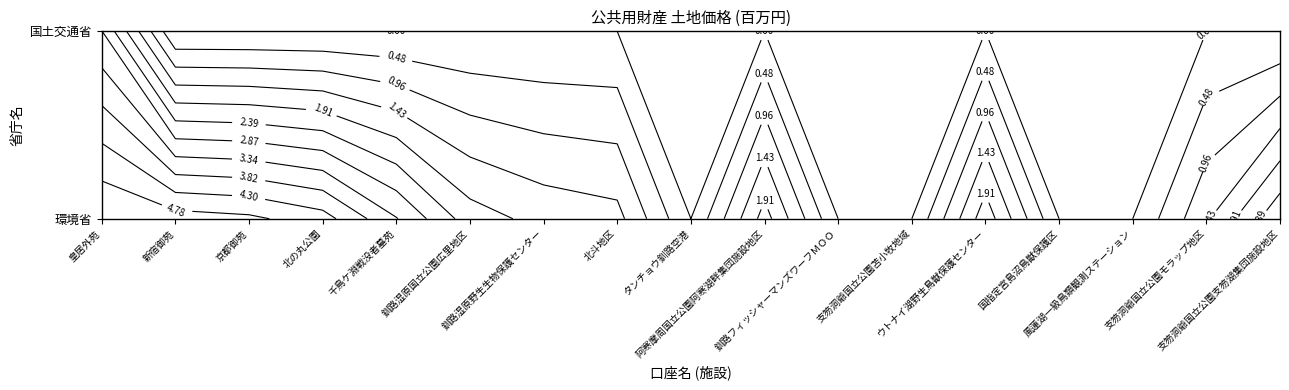

List the series in order of their peak value, highest first.

環境省, 国土交通省